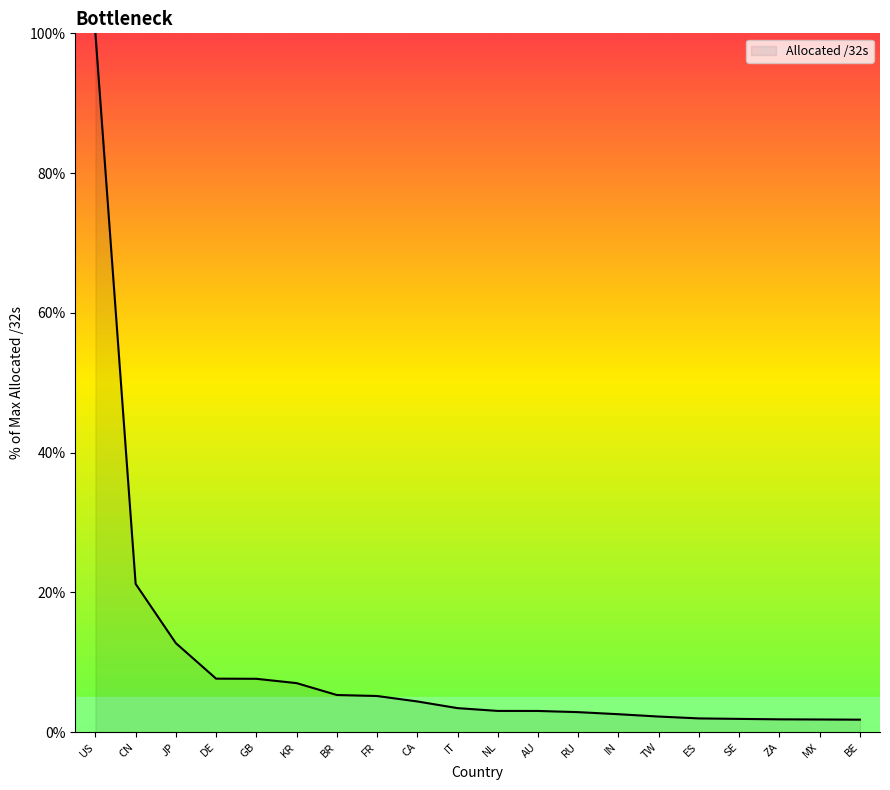

What is the average value?

9.9